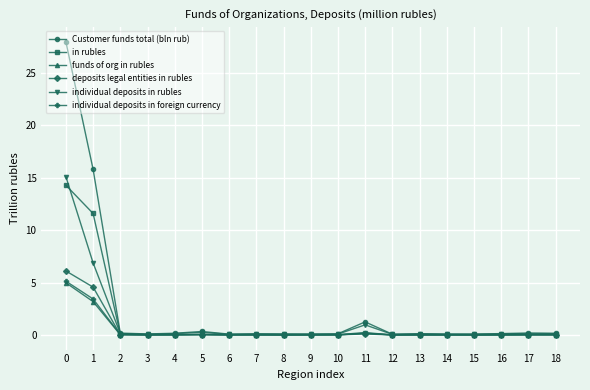

True or false: funds of org in rubles has more than 0 interior local peaks.

True